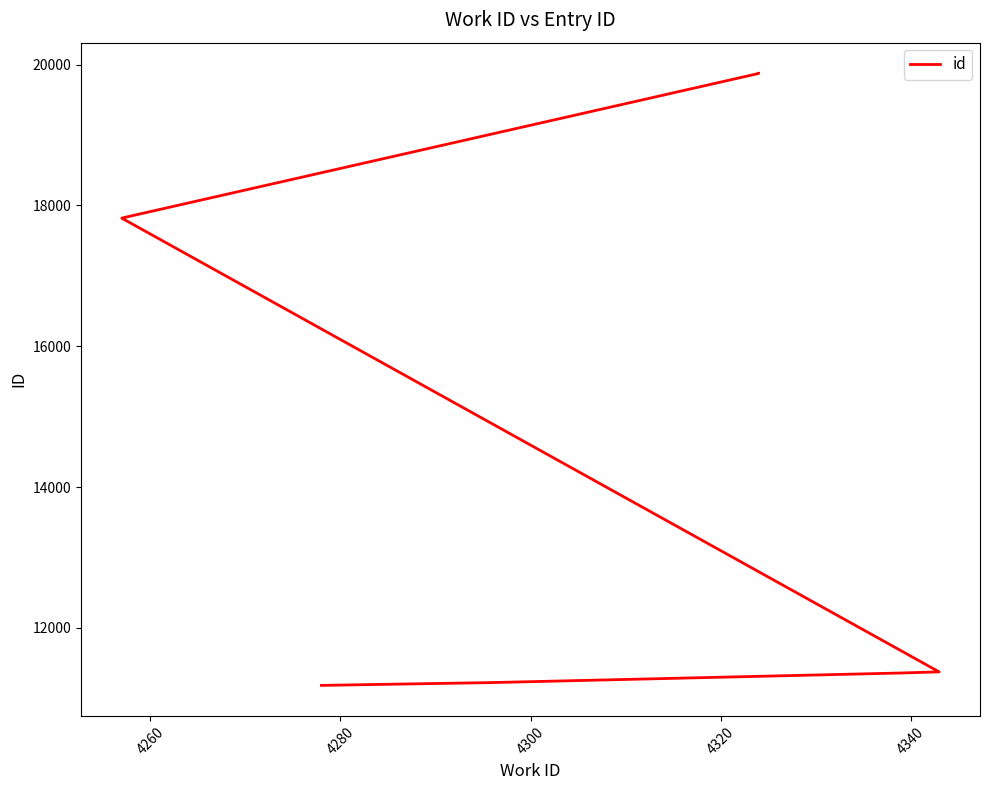

Does the chart display data point markers on the line(s)?

No